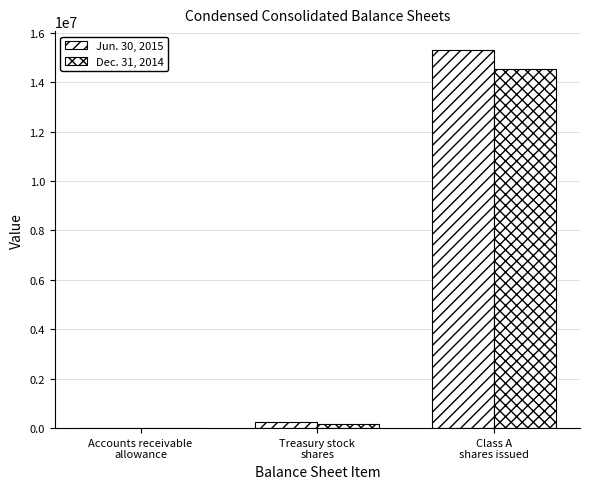

Count the number of categories in the chart.

3